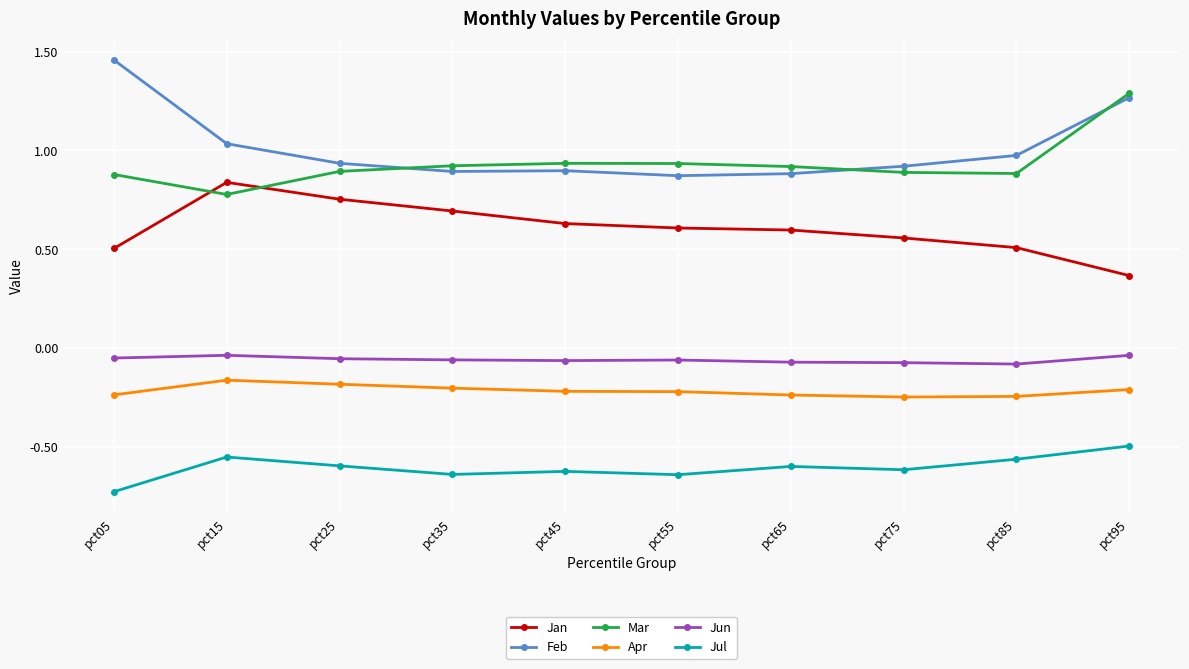

At which category does Mar reach its first local valley?

pct15